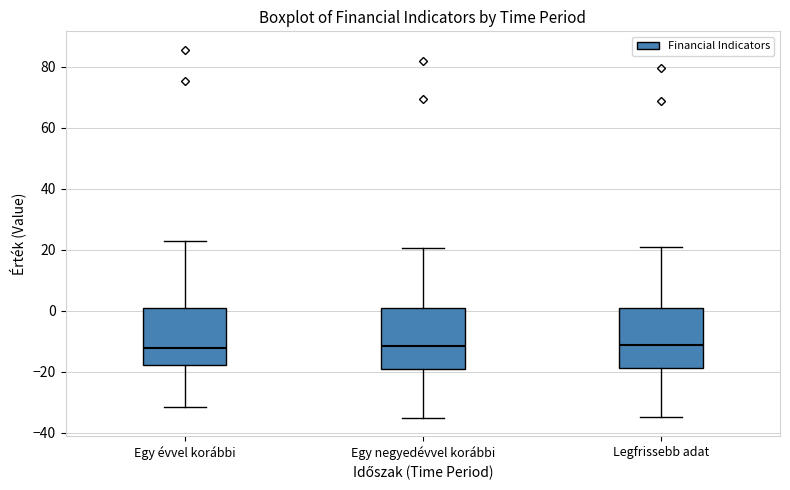

Where is the upper edge of the box for Egy negyedévvel korábbi on the y-axis? The values are not printed on the chart, so give them approximately, as read against the axis.

2